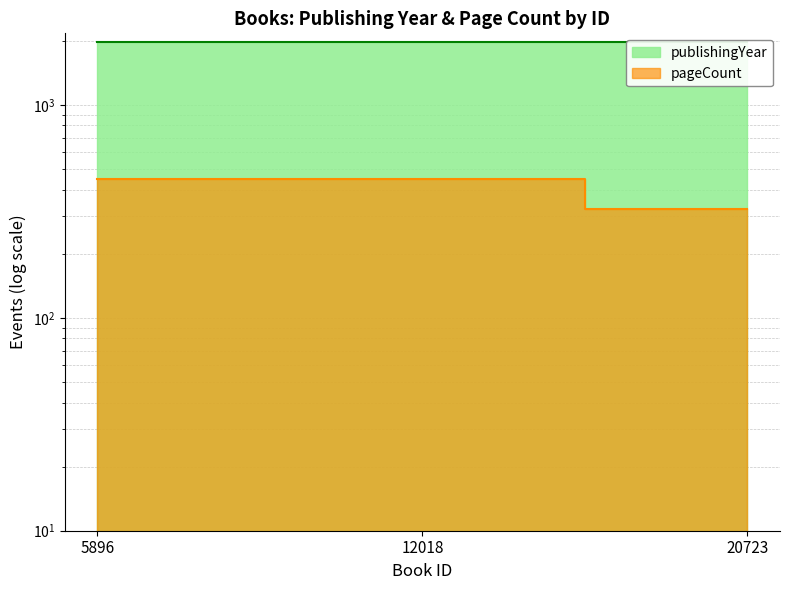

What is the sum of all publishingYear values?

5933